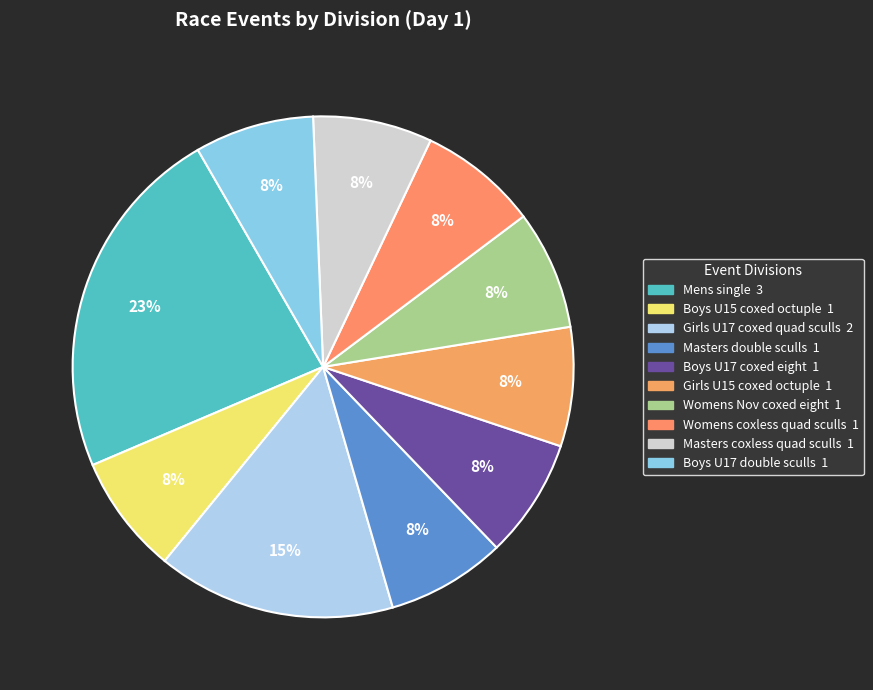

To the nearest percent, what is the average slice percentage?

10%